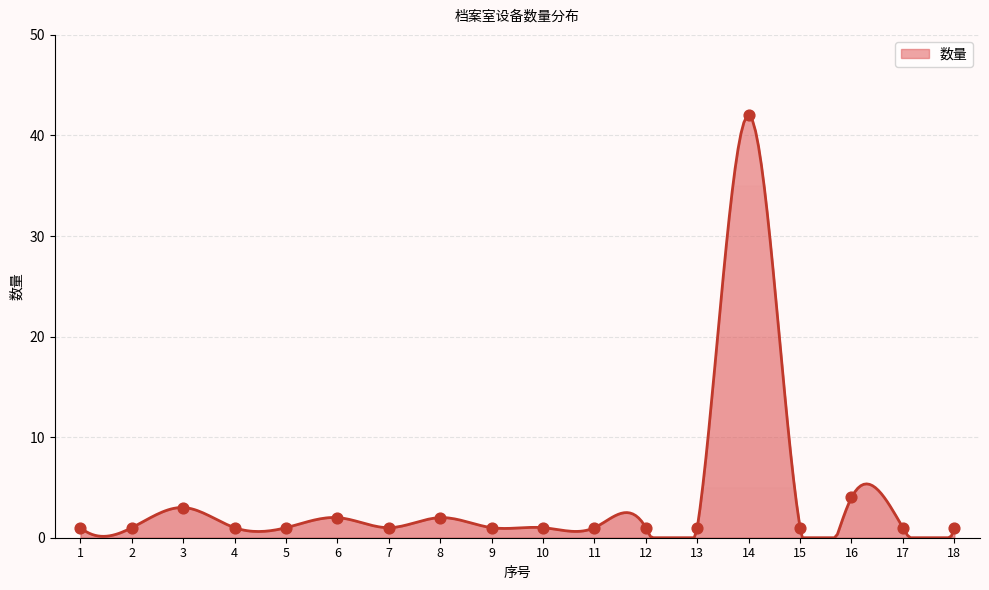

What is the change in value from 5 to 8?

+1